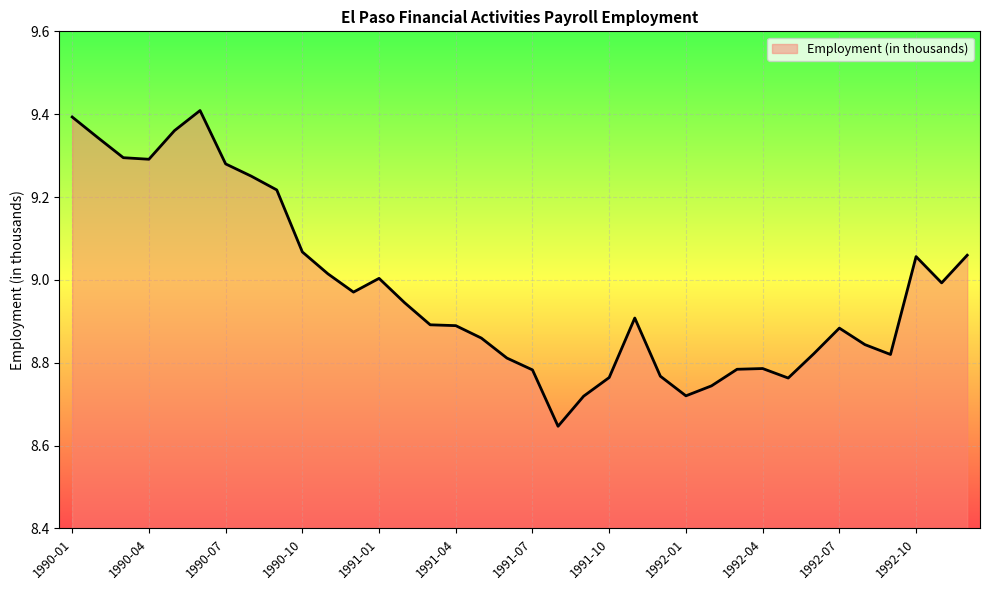

What is the difference between the maximum and minimum values?

0.8